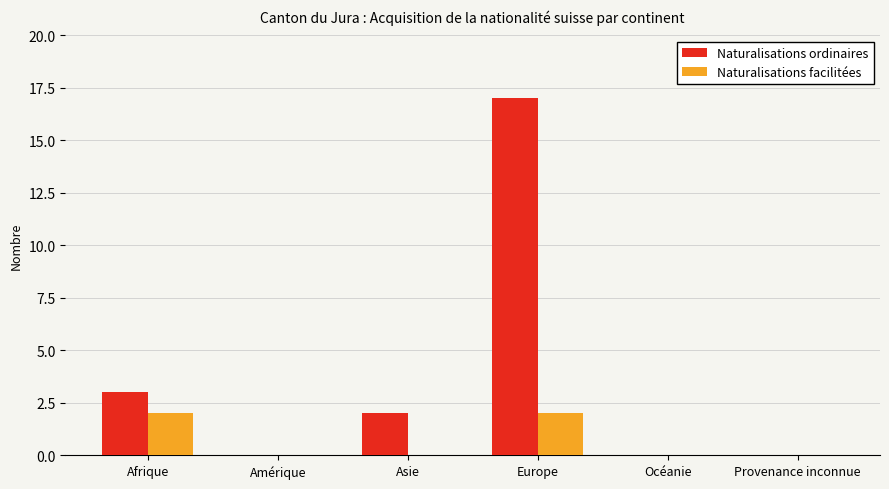

Which series changed the most between Europe and Océanie?

Naturalisations ordinaires